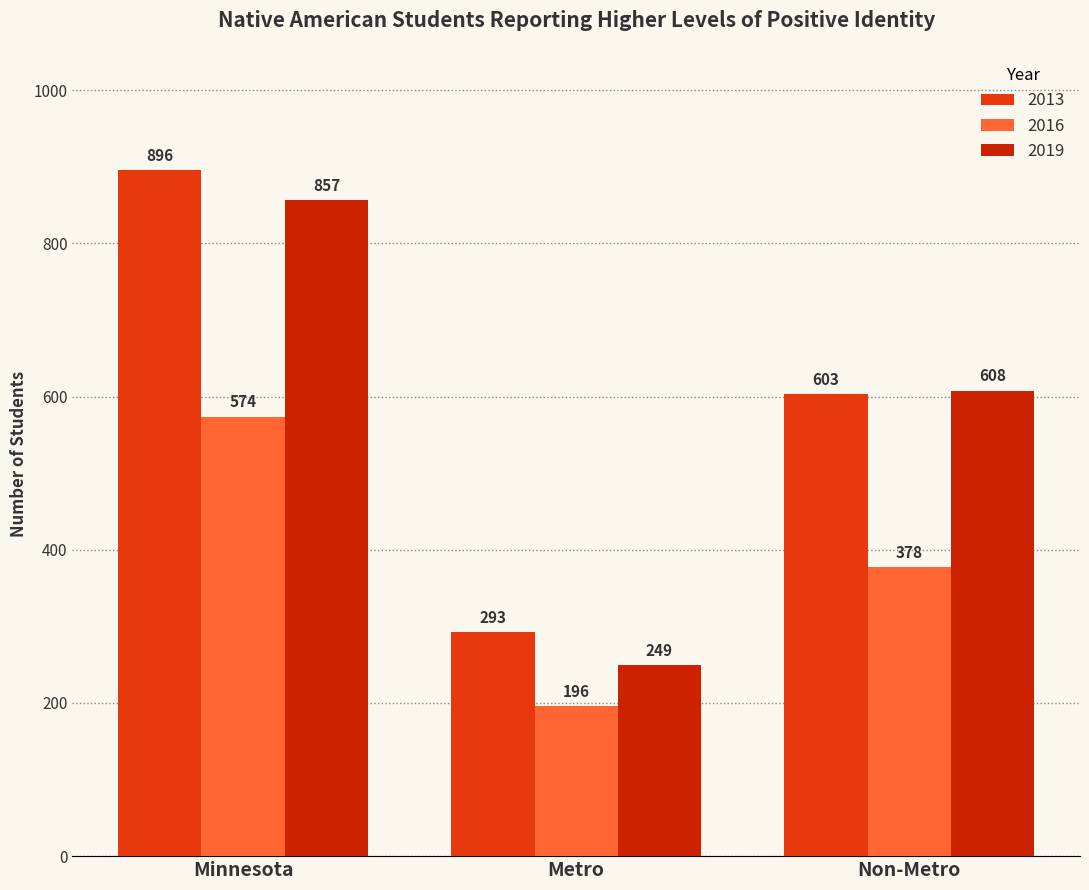

Which category has the lowest value in the 2016 series?

Metro